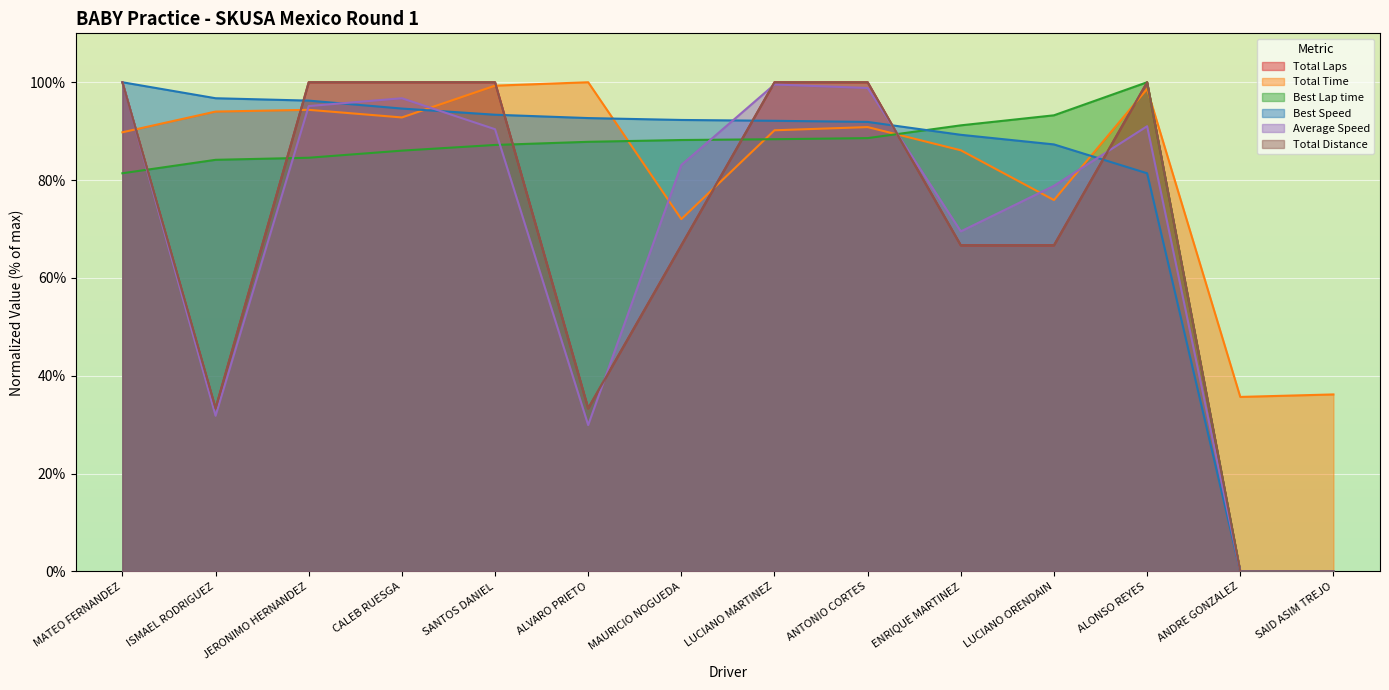

What is the difference between the maximum and minimum values in the Best Speed series?

100.0